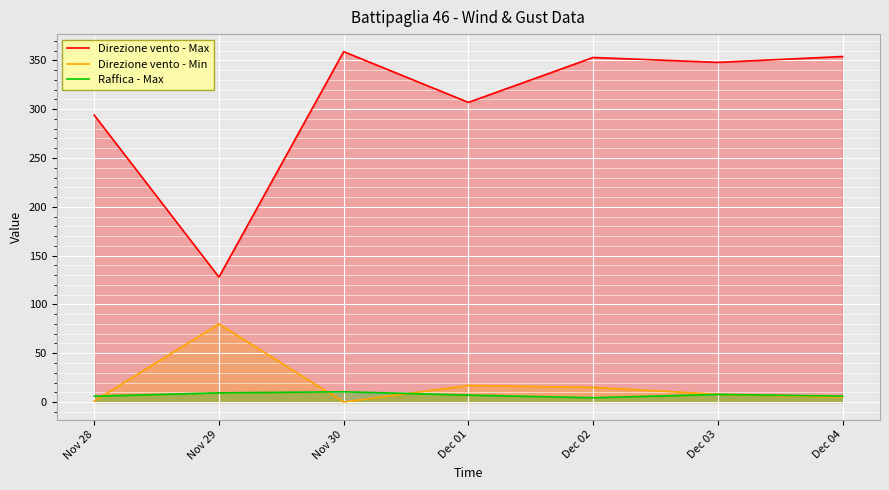

True or false: Direzione vento - Max has more than 0 interior local peaks.

True